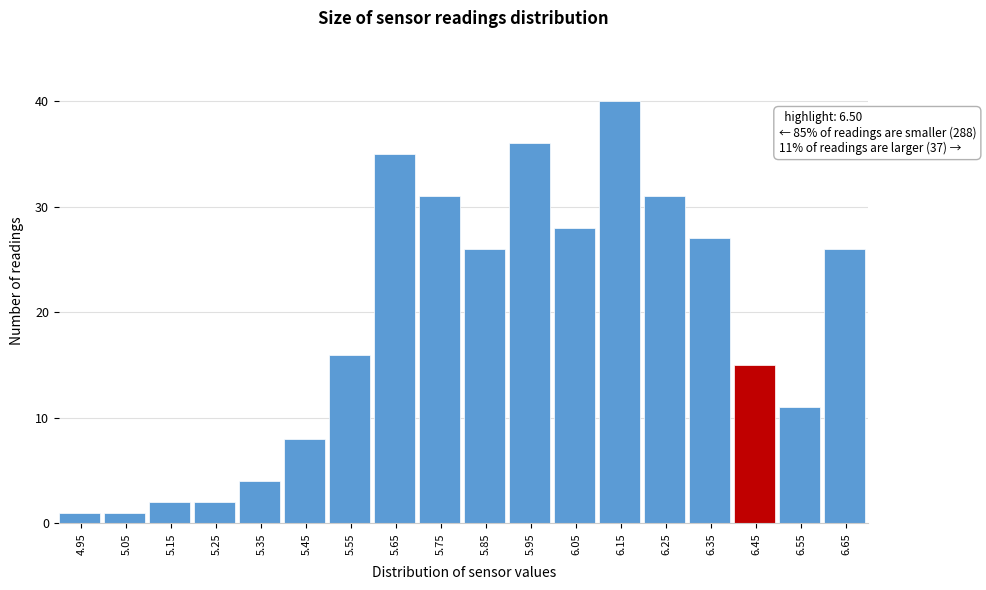

Reading right to left, transcribe all the data shown in this chart.

6.65=26	6.55=11	6.45=15	6.35=27	6.25=31	6.15=40	6.05=28	5.95=36	5.85=26	5.75=31	5.65=35	5.55=16	5.45=8	5.35=4	5.25=2	5.15=2	5.05=1	4.95=1